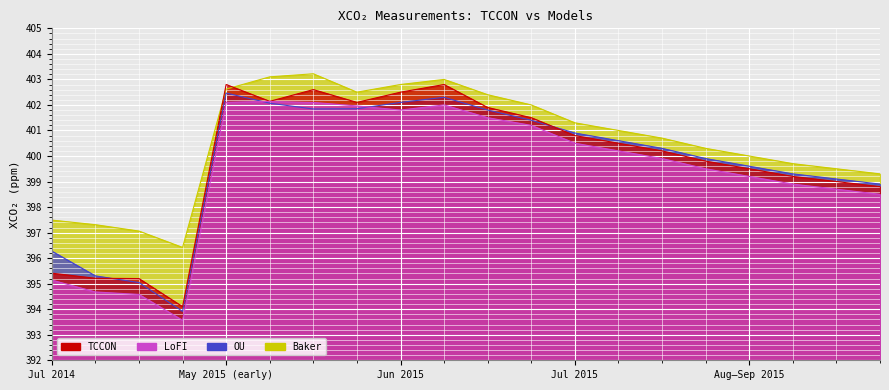

What is the difference between the Baker values at 2015-07-20 and 2015-06-01?

2.1